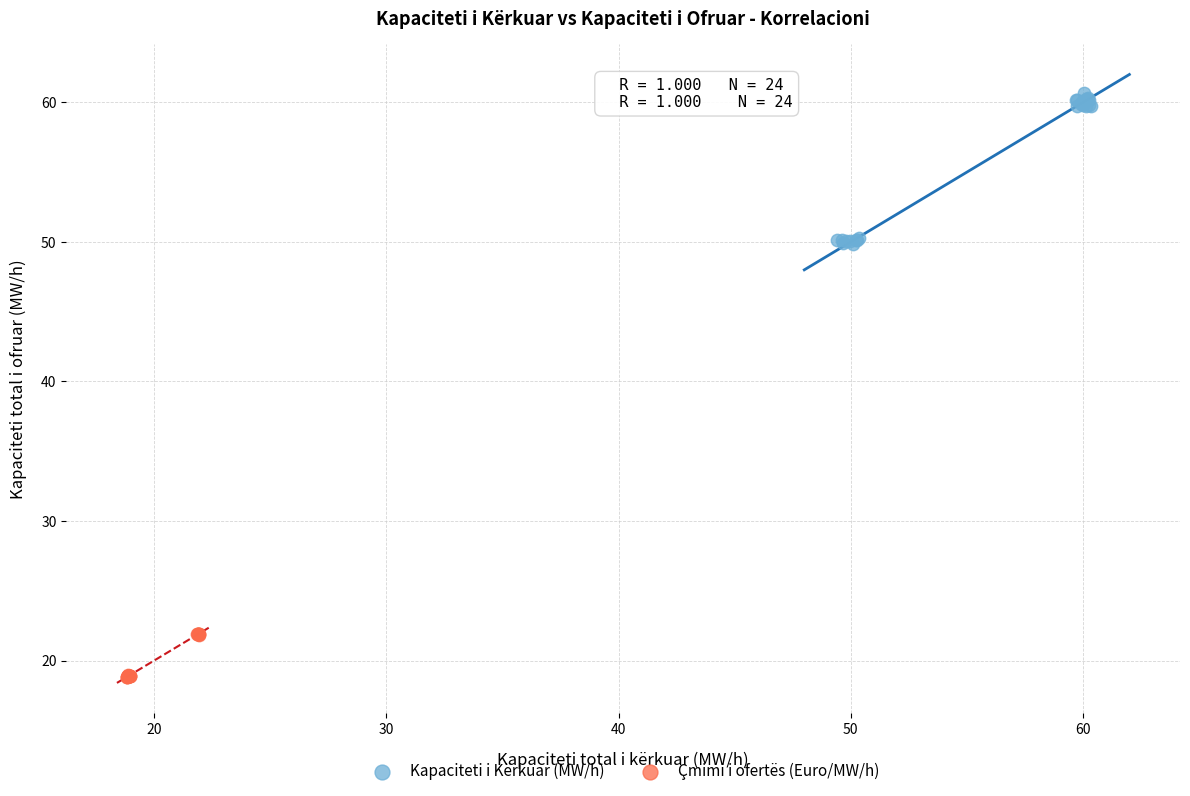

Which series reaches the maximum Y coordinate?

Kapaciteti i Kërkuar (MW/h)